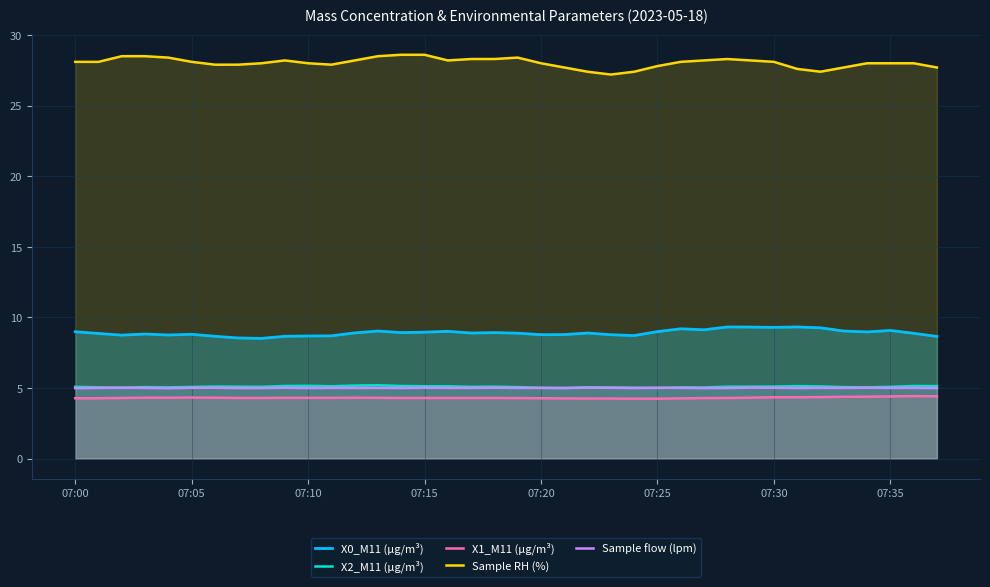

Count the number of categories in the chart.

38